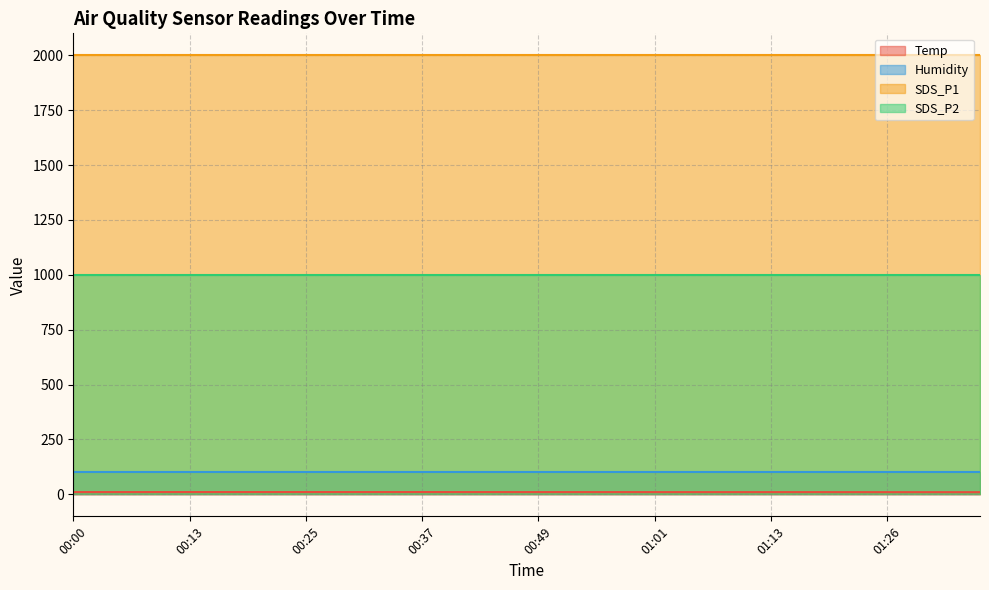

Between 00:25 and 00:56, which is larger?

00:25